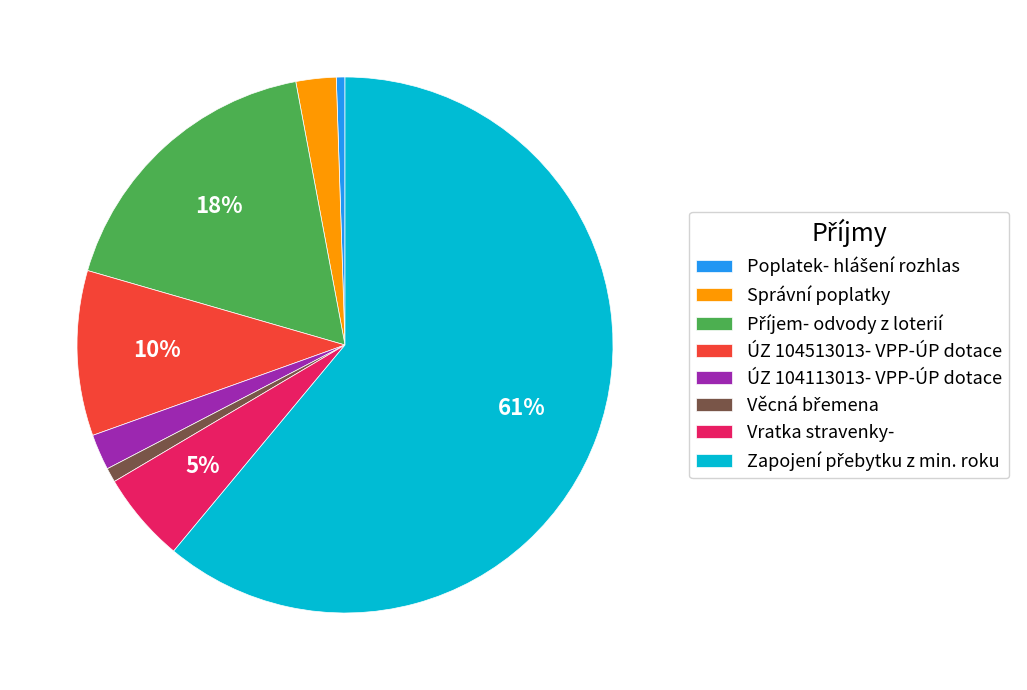

Is the sum of Správní poplatky and Vratka stravenky- greater than half?

No